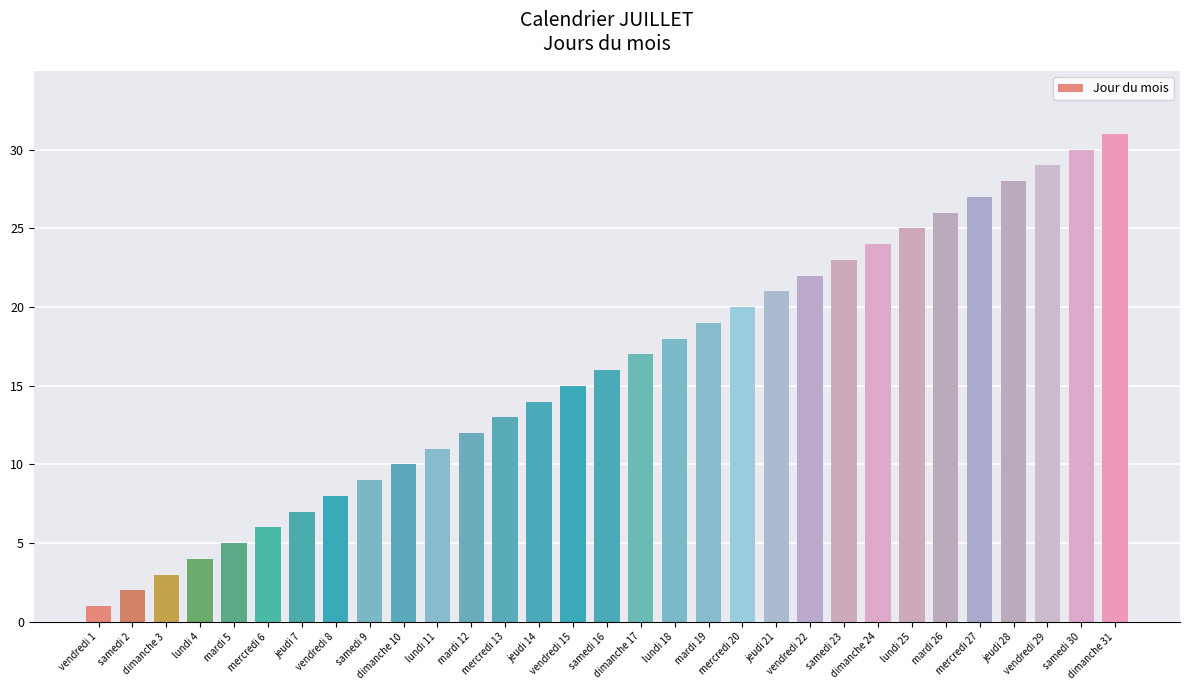

What is the smallest value displayed?

1